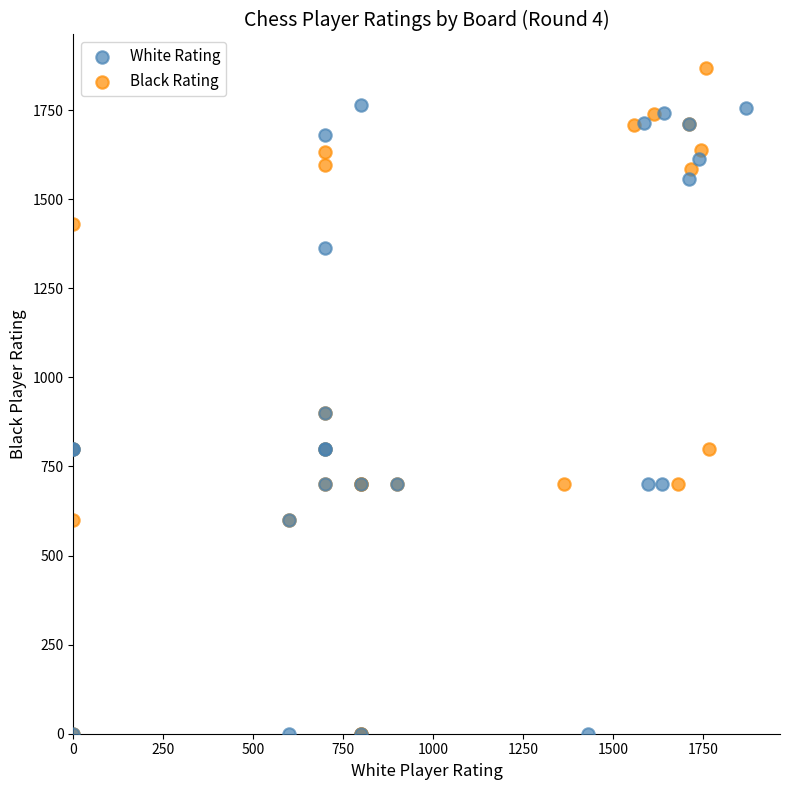

Which series contains the highest Y value?

Black Rating